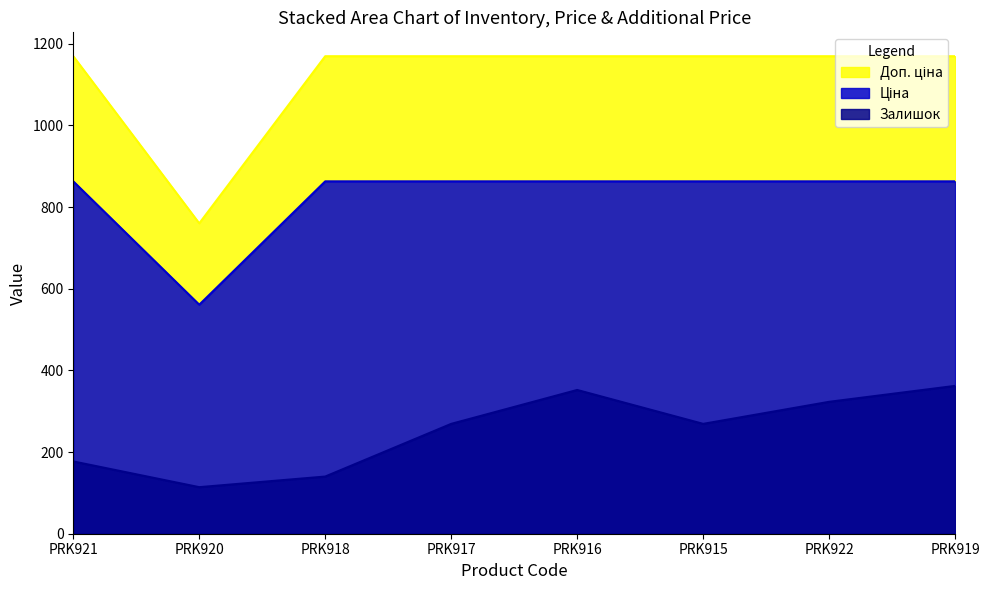

Which has a higher value, PRK922 or PRK915?

PRK922